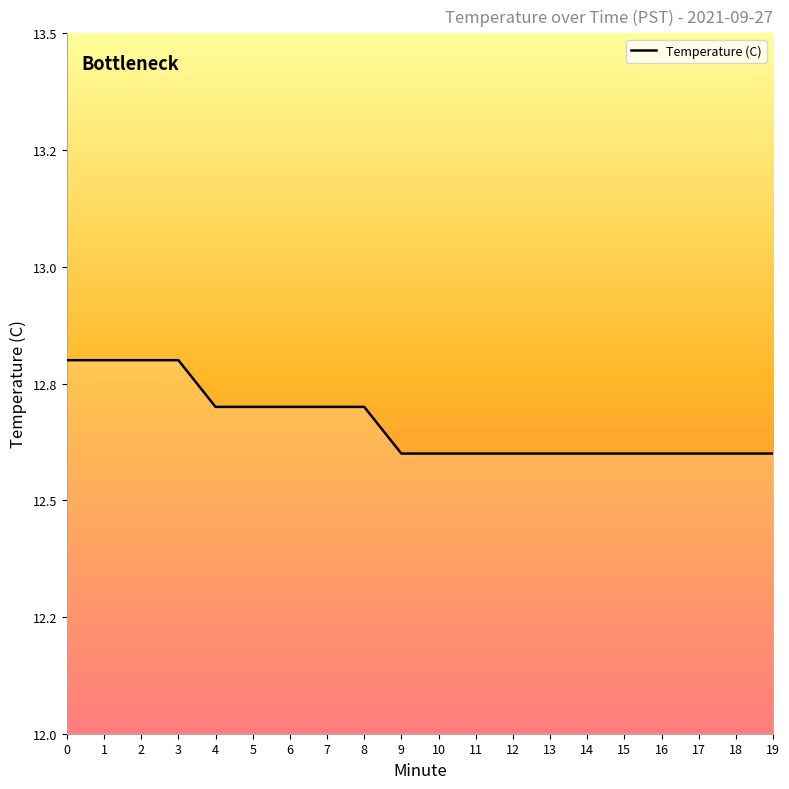

Reading right to left, extract all data points from this chart.

12.6	12.6	12.6	12.6	12.6	12.6	12.6	12.6	12.6	12.6	12.6	12.7	12.7	12.7	12.7	12.7	12.8	12.8	12.8	12.8